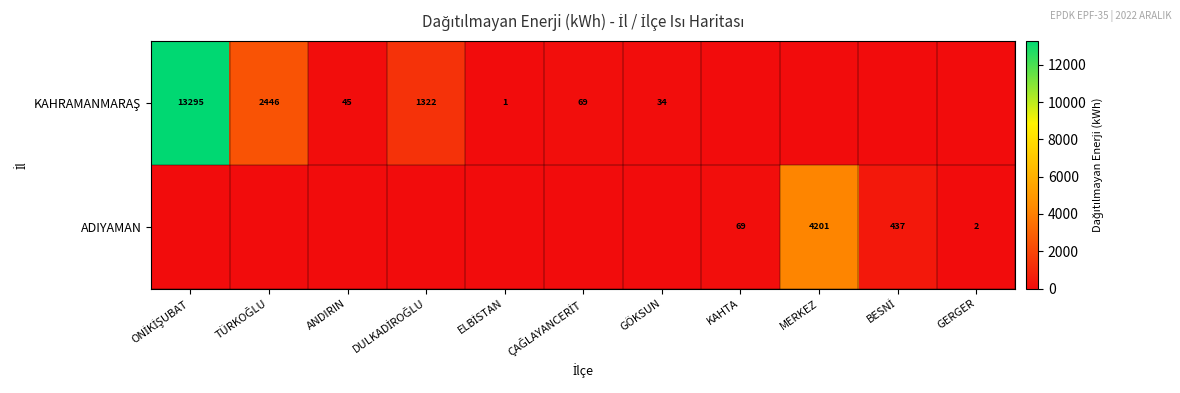

What is the sum of all KAHRAMANMARAŞ values?

17211.9